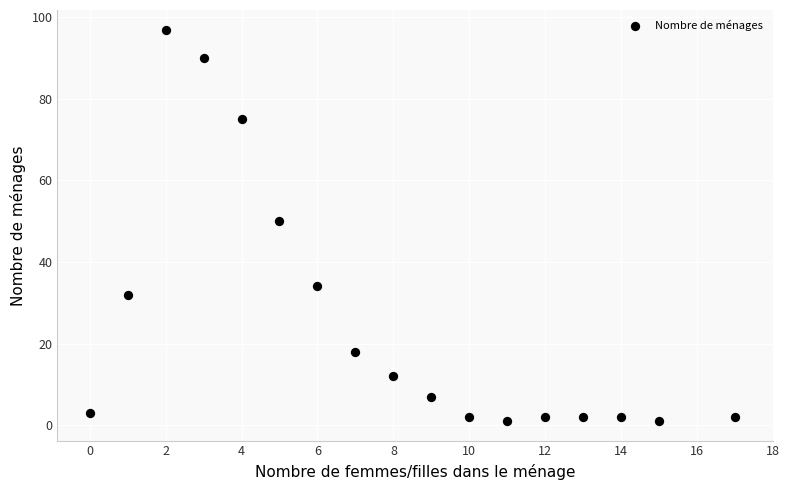

What is the range of X values (max minus min)?

17